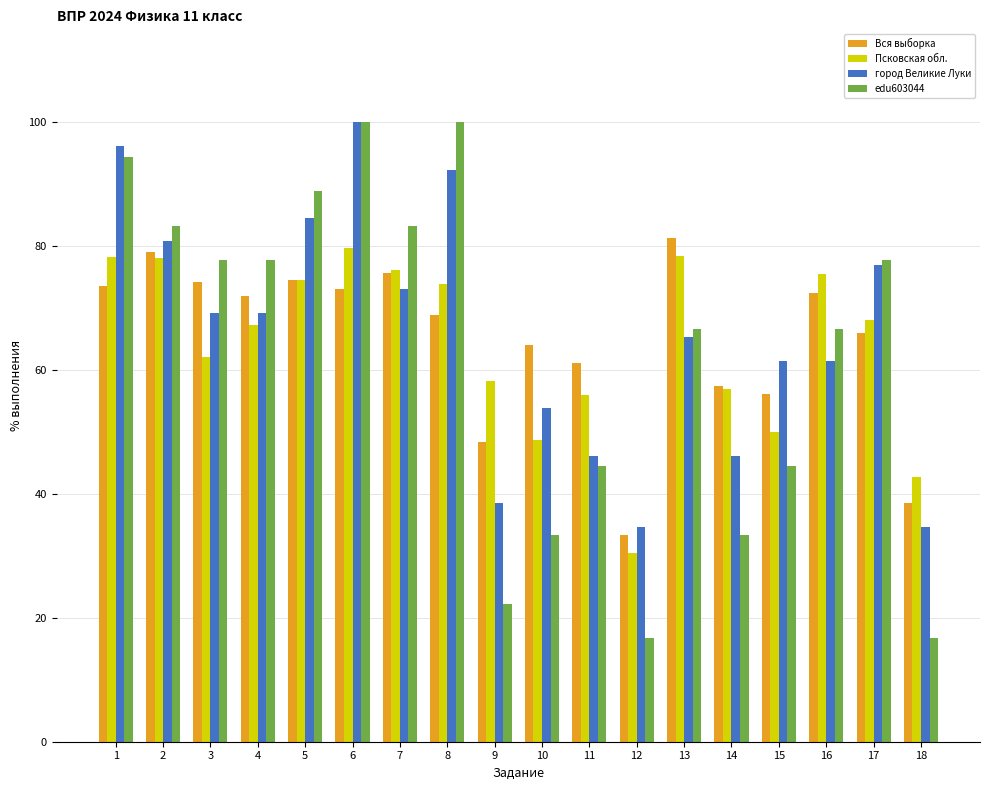

Which series has the widest spread of values?

edu603044